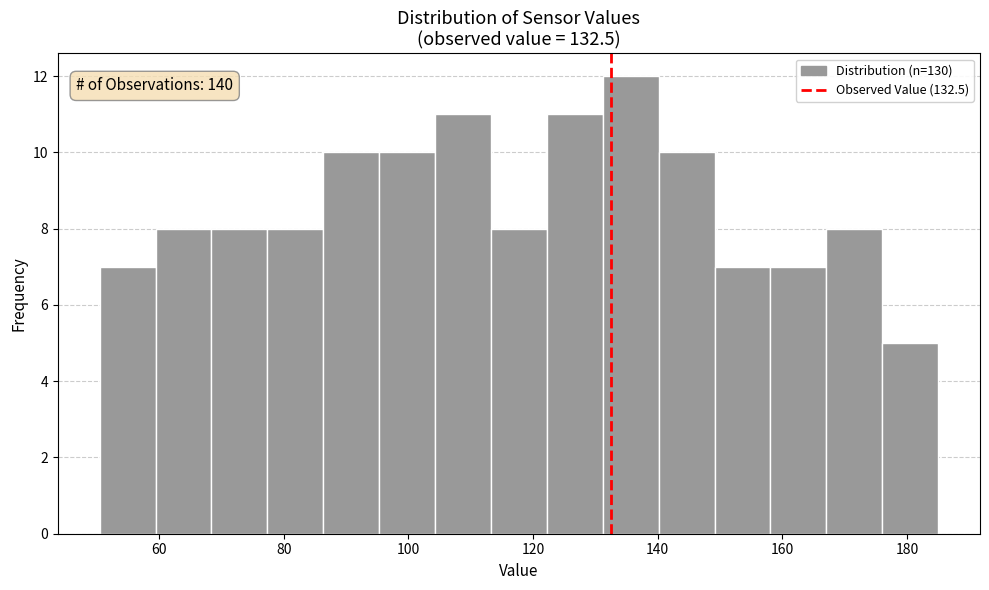

Which range on the x-axis has the tallest bar?

132 to 140